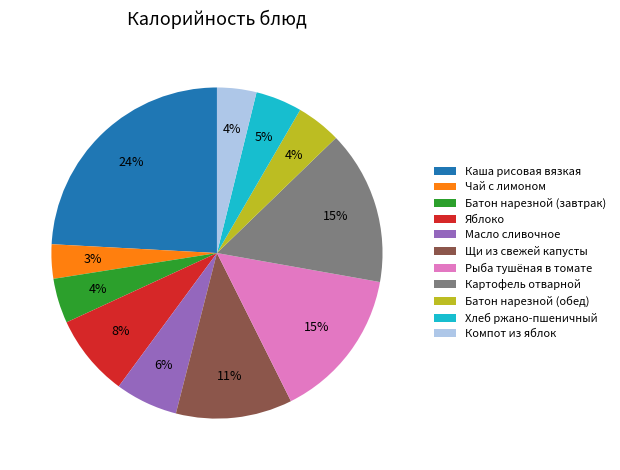

Is the sum of Батон нарезной (завтрак) and Рыба тушёная в томате greater than half?

No